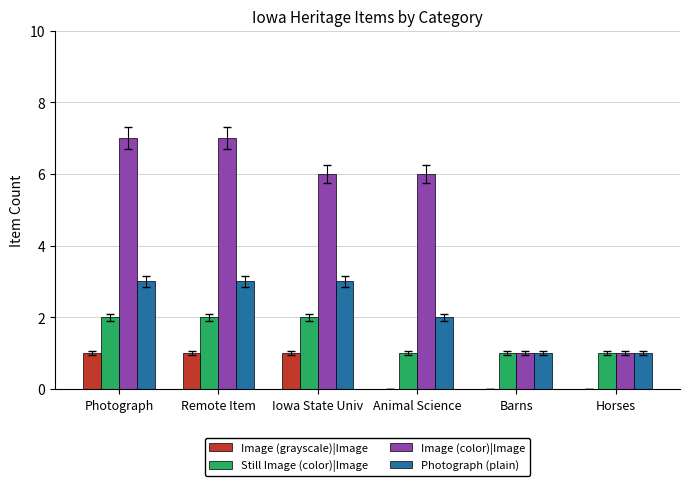

Count the number of categories in the chart.

6